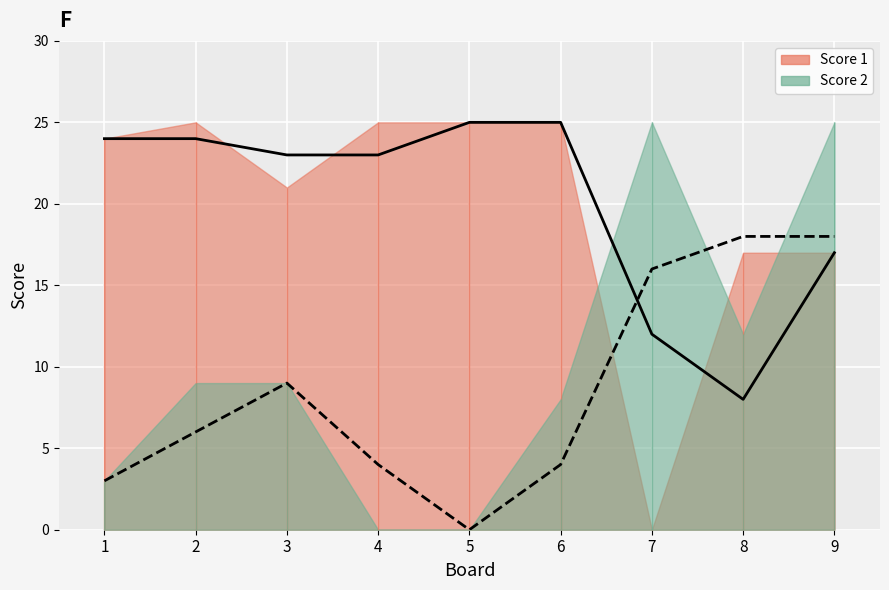

At how many categories does at least one series exceed 20?

8